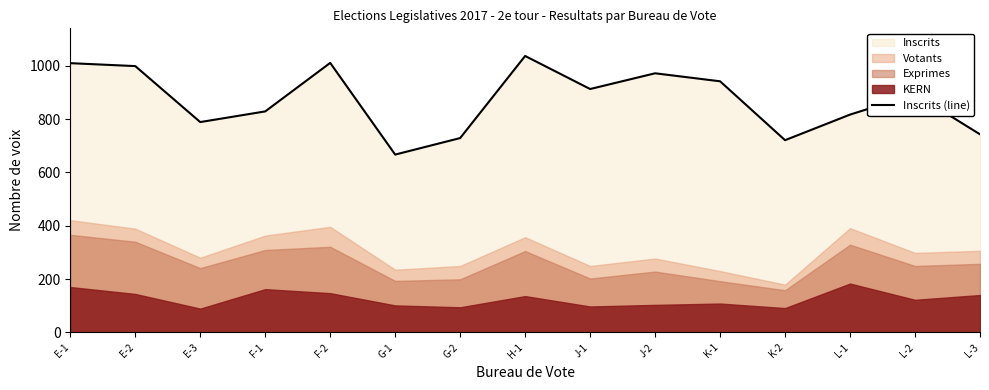

Where does the data first go above 894?

E-1